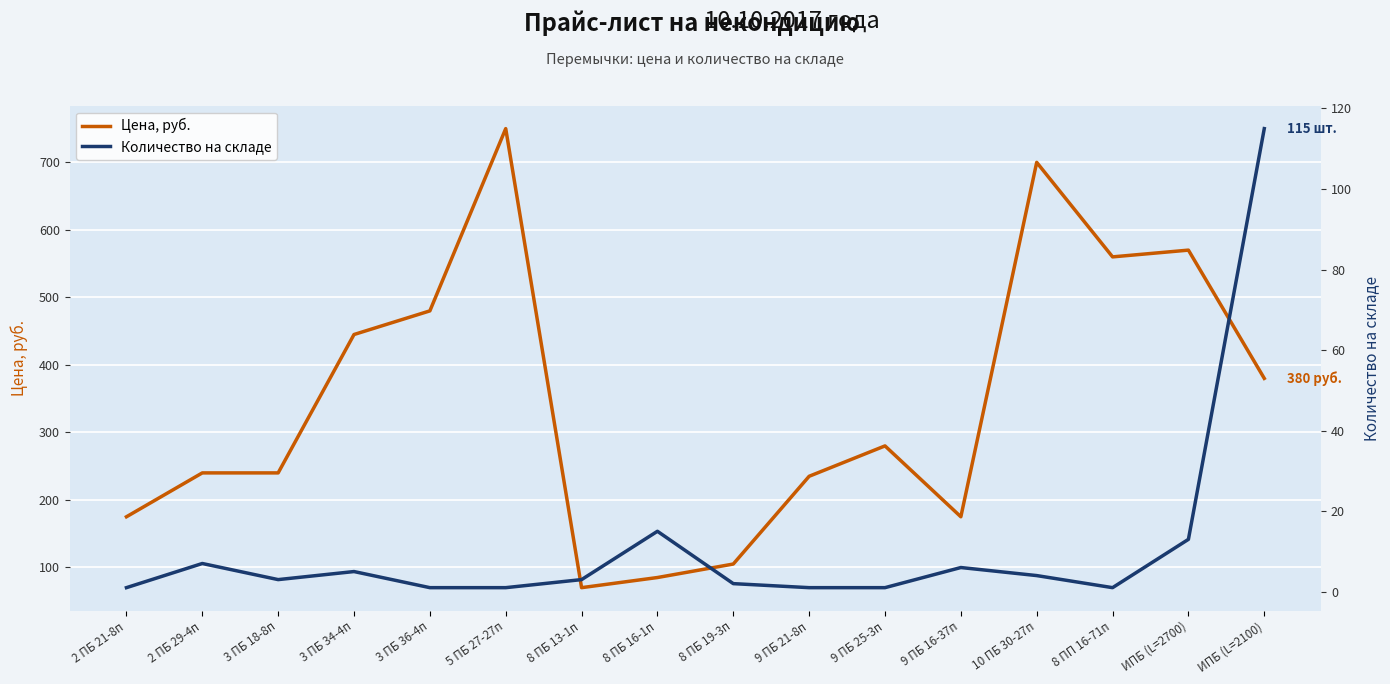

What is the sum of the Цена, руб. values at 8 ПБ 16-1п and 9 ПБ 16-37п?

260